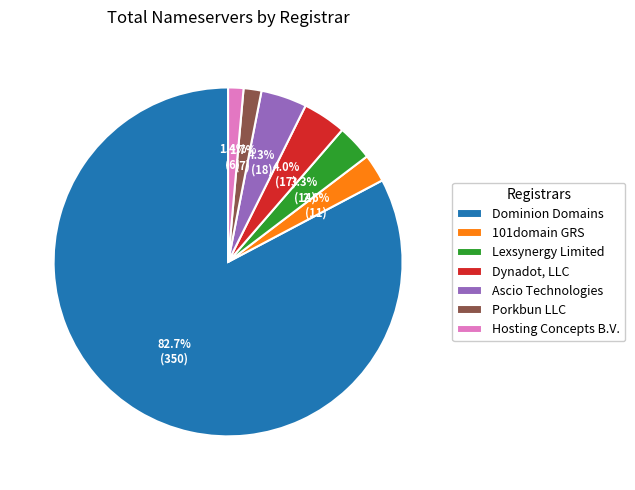

Which category has the biggest portion of the pie?

Dominion Domains